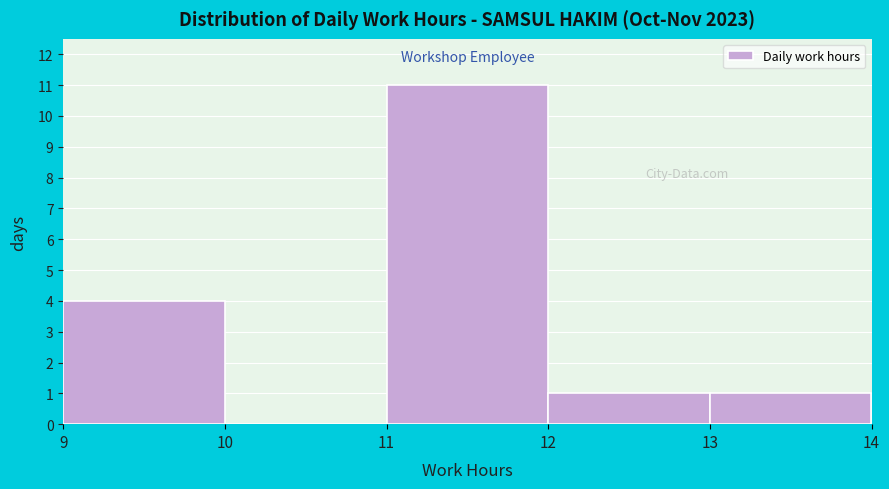

Reading left to right, transcribe this chart: for each bar, give the range it covers on the x-axis and its height. The values are not printed on the chart, so give them approximately, as read against the axis.

9 to 10: 4
10 to 11: 0
11 to 12: 11
12 to 13: 1
13 to 14: 1